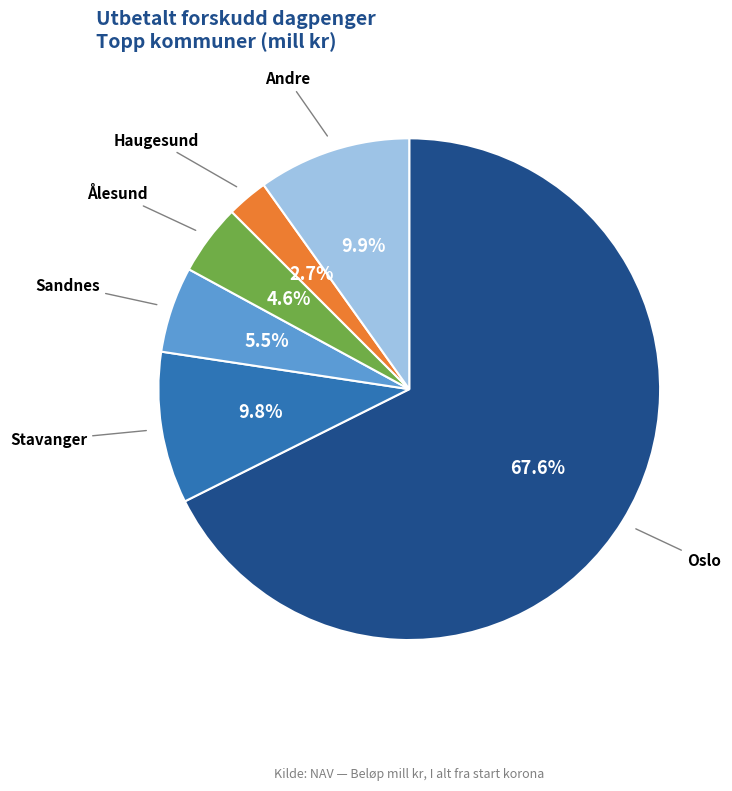

How many slices are in this pie chart?

6